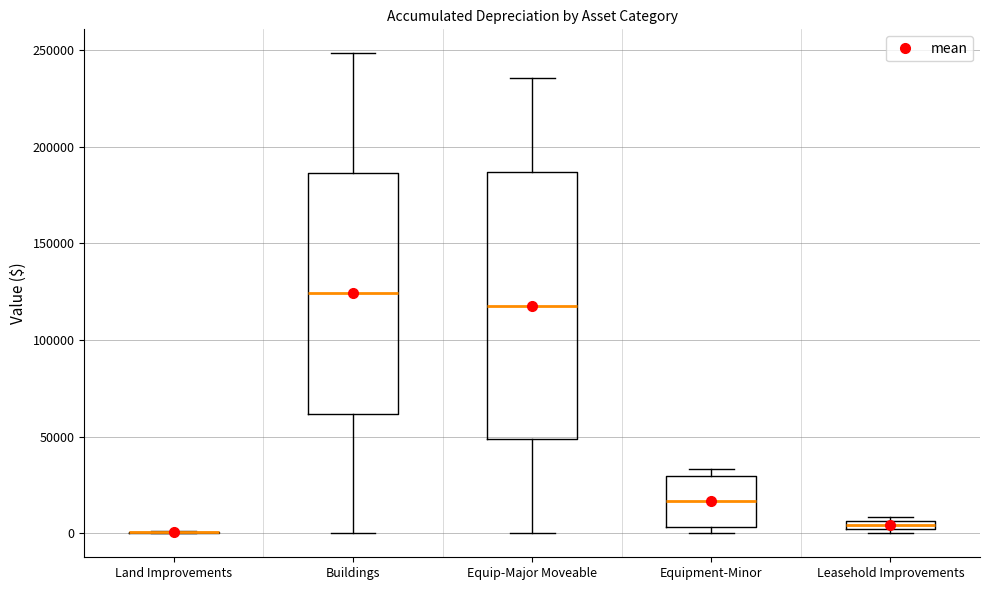

Which box is the tallest, from its lower edge to its upper edge?

Equip-Major Moveable